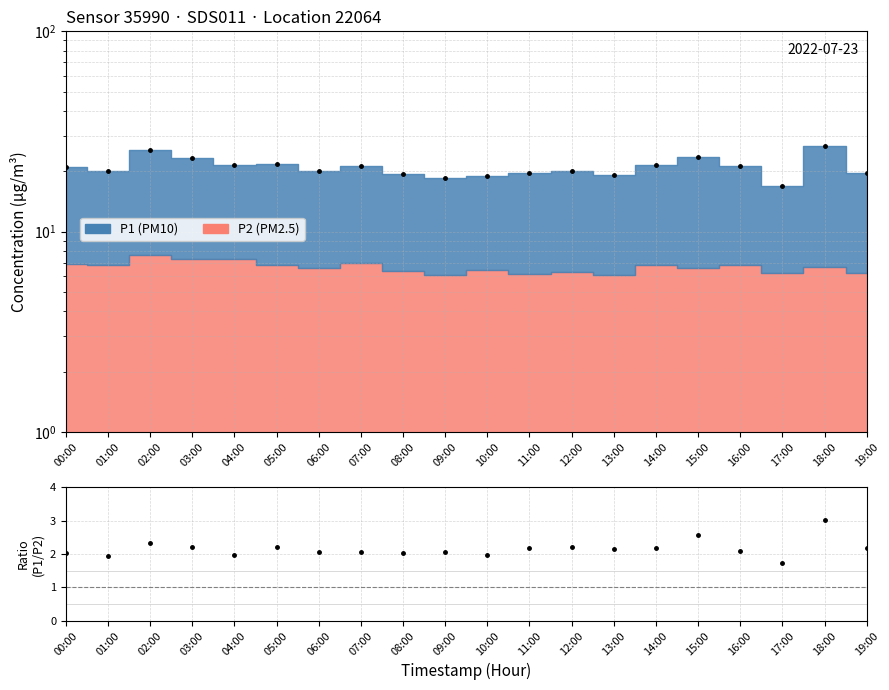

At which category does the chart reach its peak across all series?

18:00